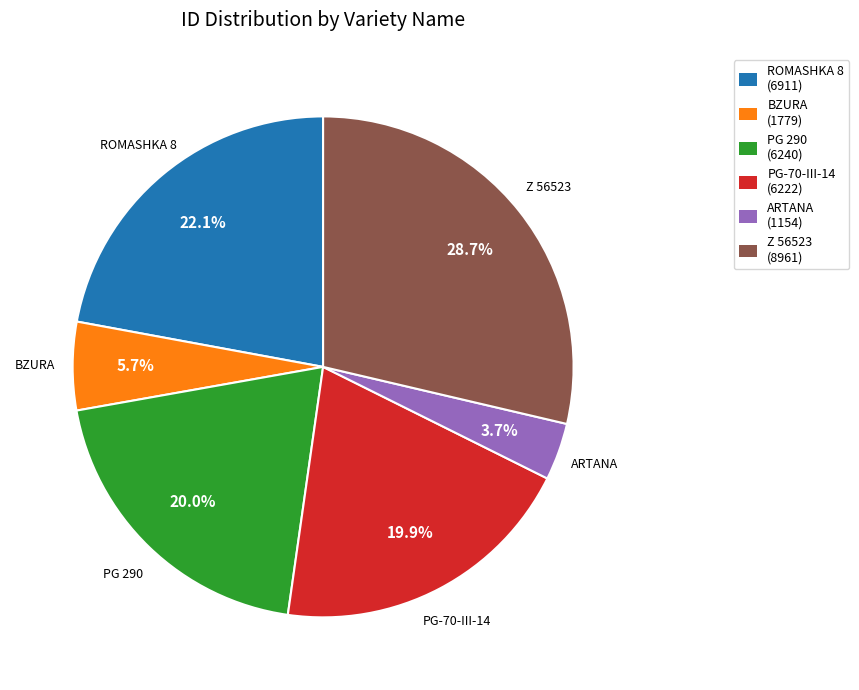

Is it true that Z 56523 is 29% of the pie?

True